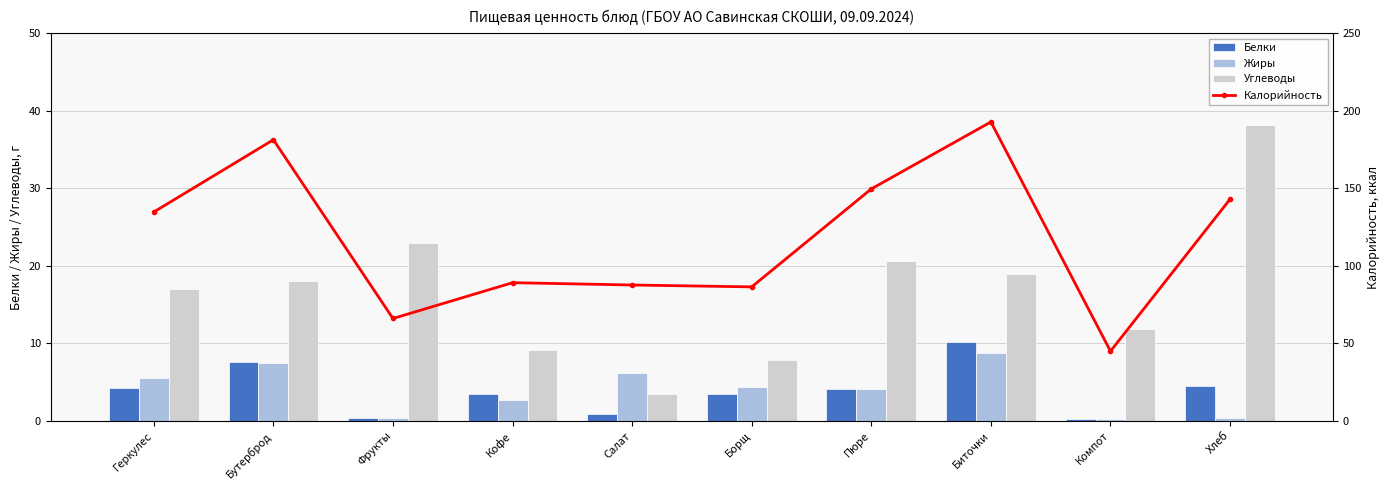

What position from the left is Компот?

9